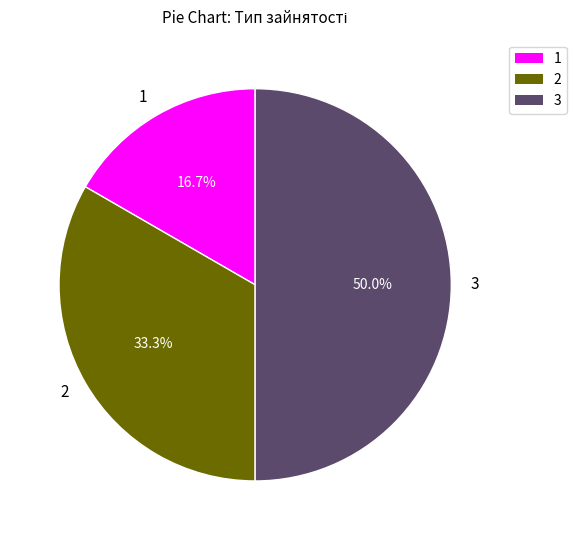

Combined, what portion of the pie is 2 and 1?

50.0%